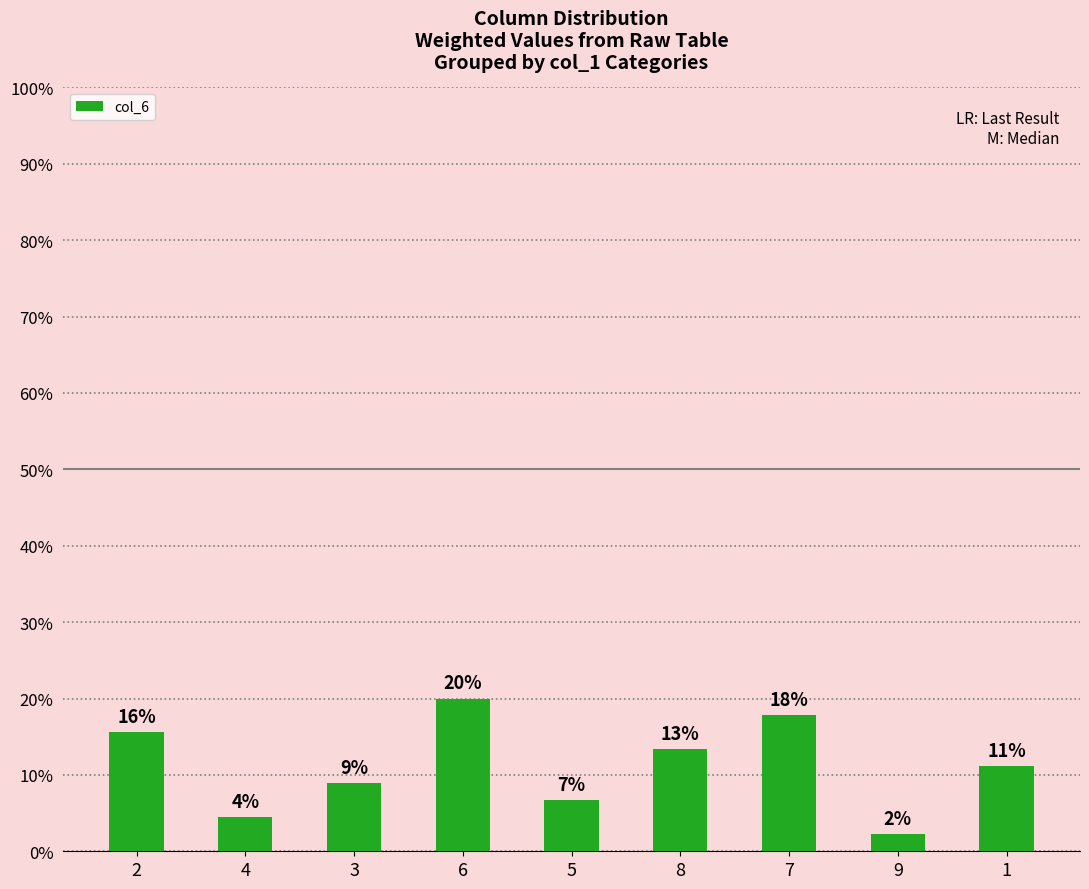

How many bars are there in total?

9